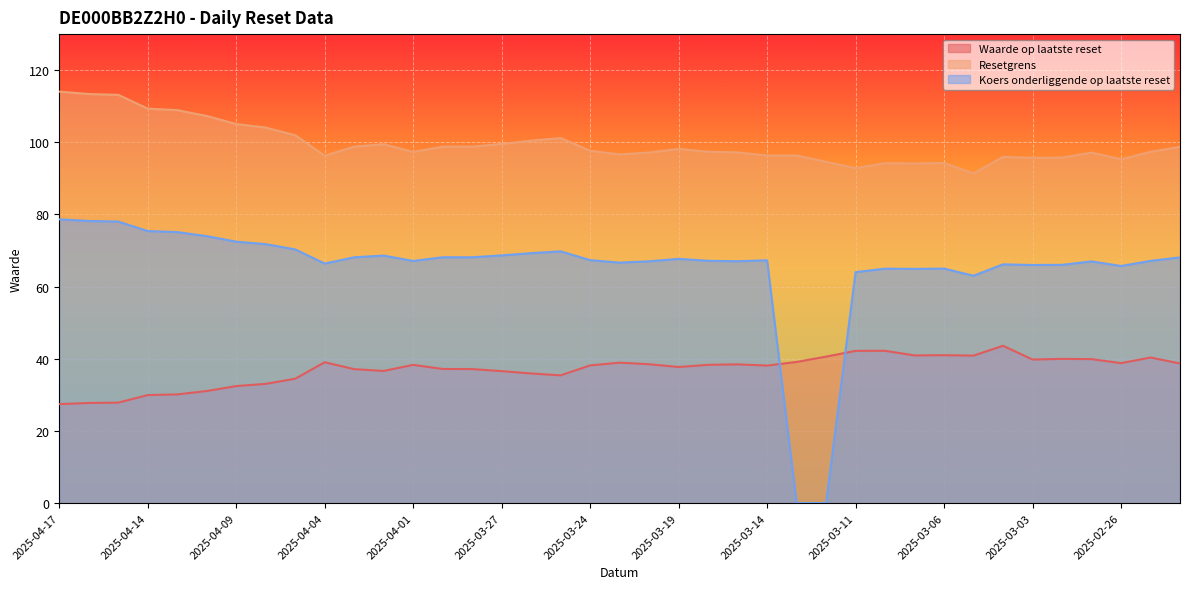

What is the difference between the Resetgrens values at 2025-04-14 and 2025-02-26?

14.0